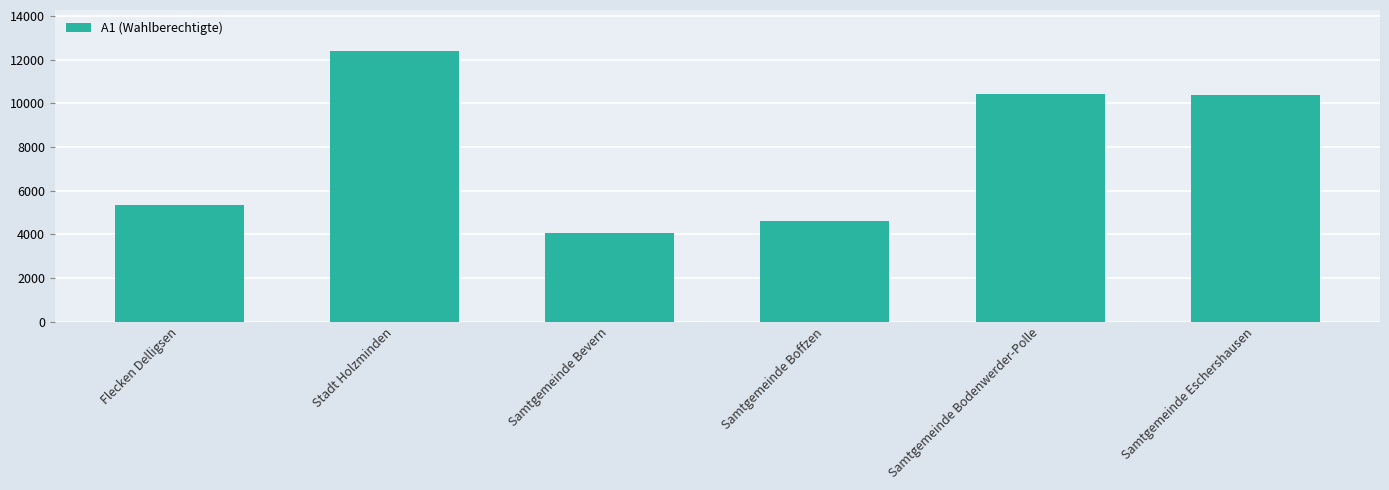

What is the approximate value at Flecken Delligsen?

5340